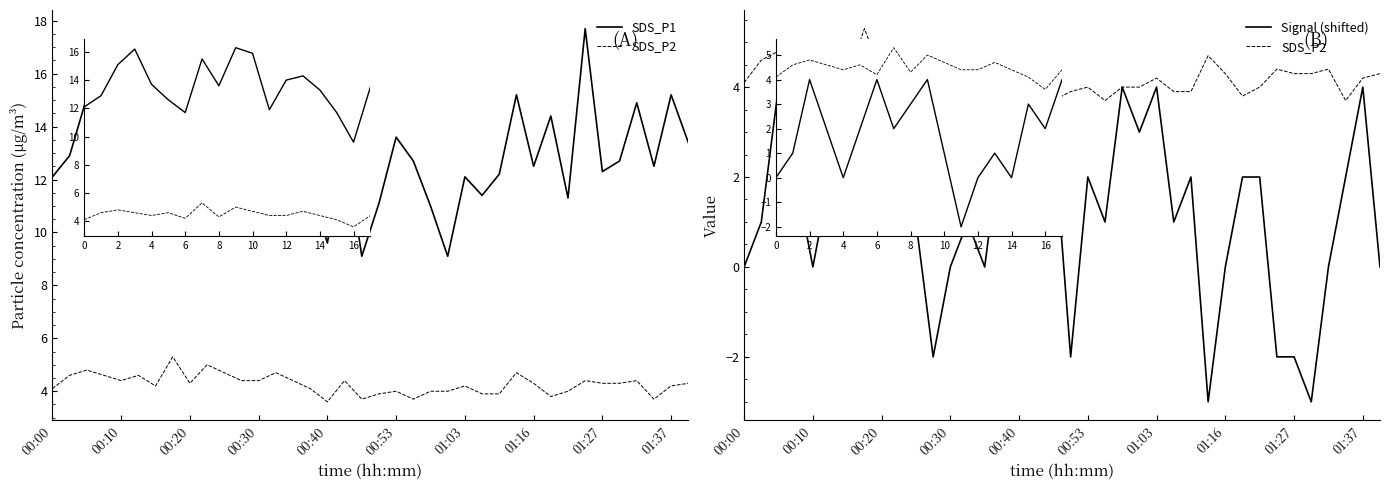

How many lines are shown in the chart?

3